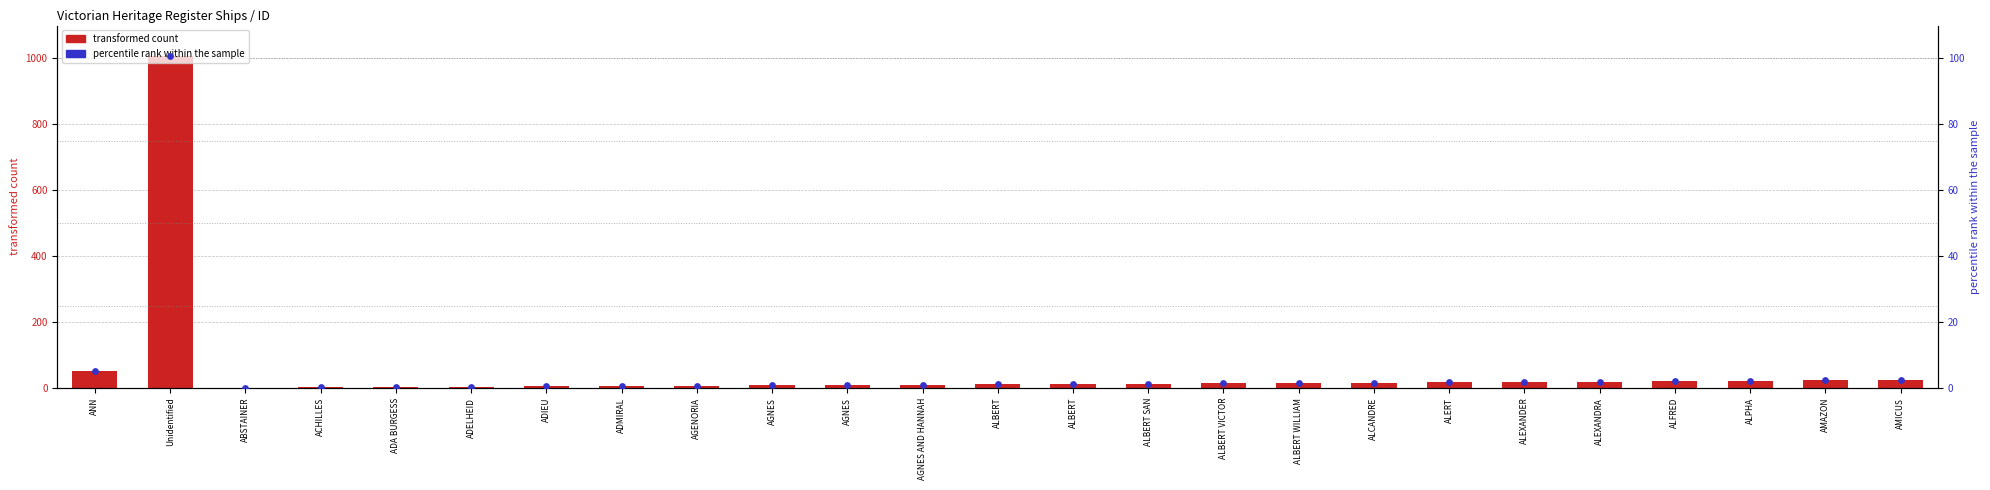

What are all the series names shown in the legend?

transformed count, percentile rank within the sample